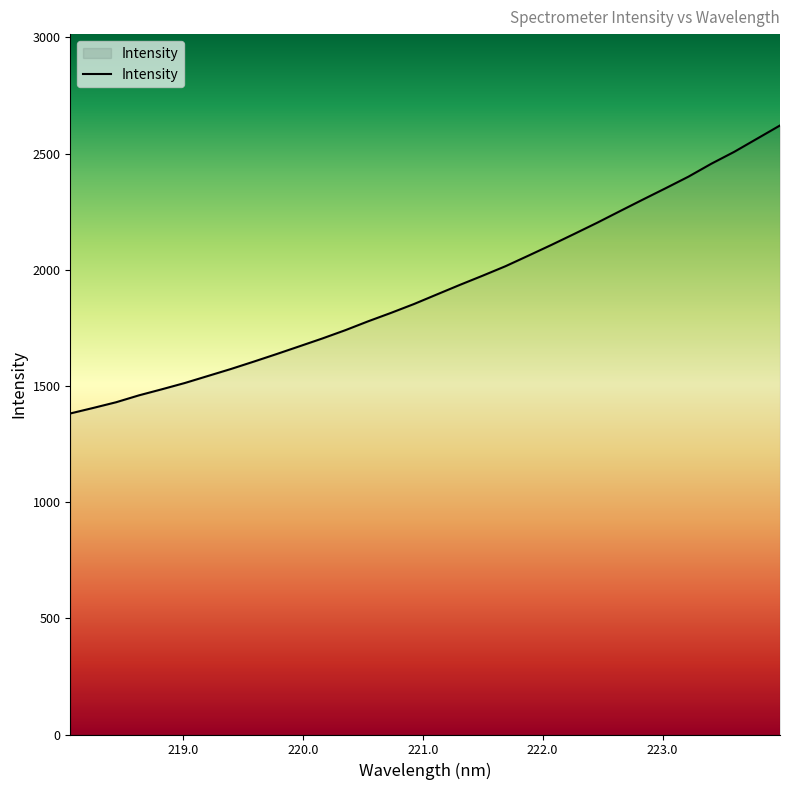

What is the minimum value shown in the chart?

1381.6